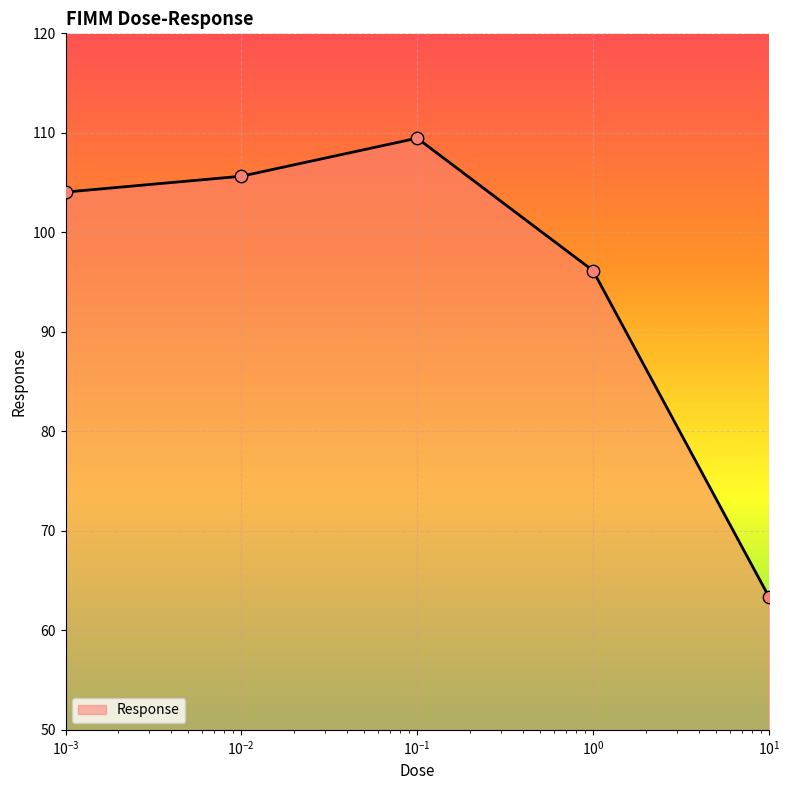

True or false: the data has more than 1 interior local peaks.

False